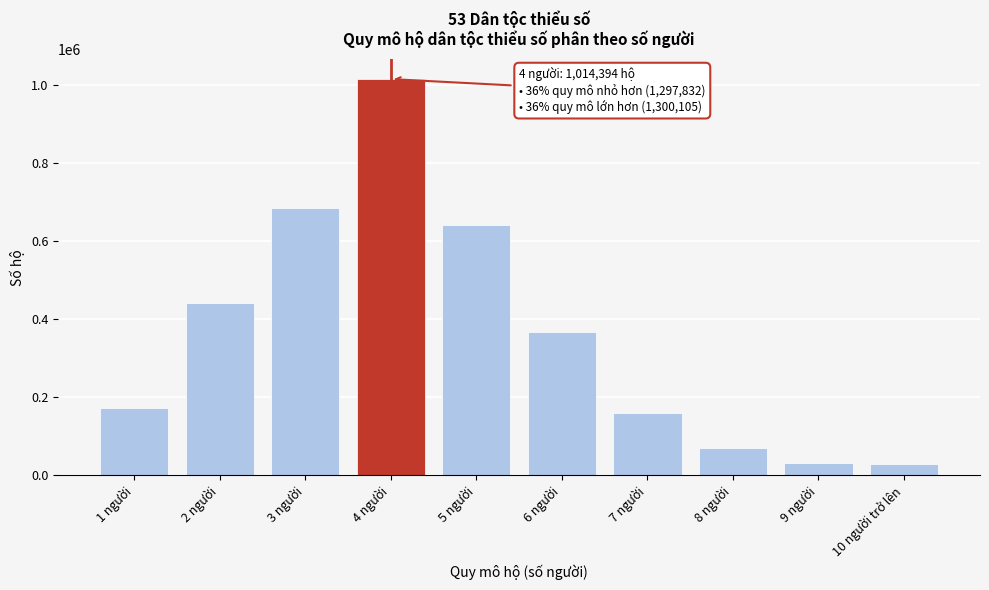

What is the change in value from 1 người to 8 người?

-102815